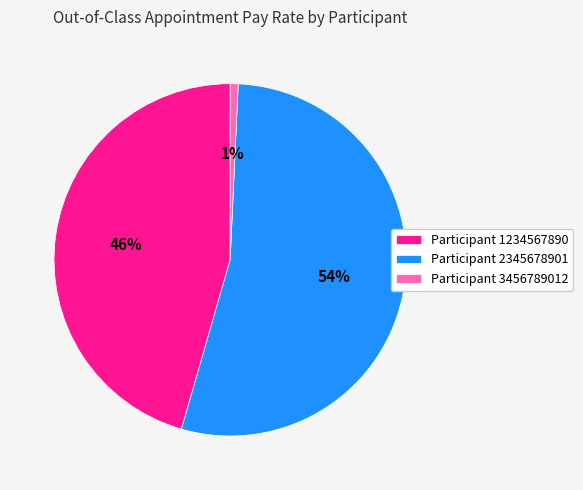

Which has a higher value, Participant 3456789012 or Participant 1234567890?

Participant 1234567890